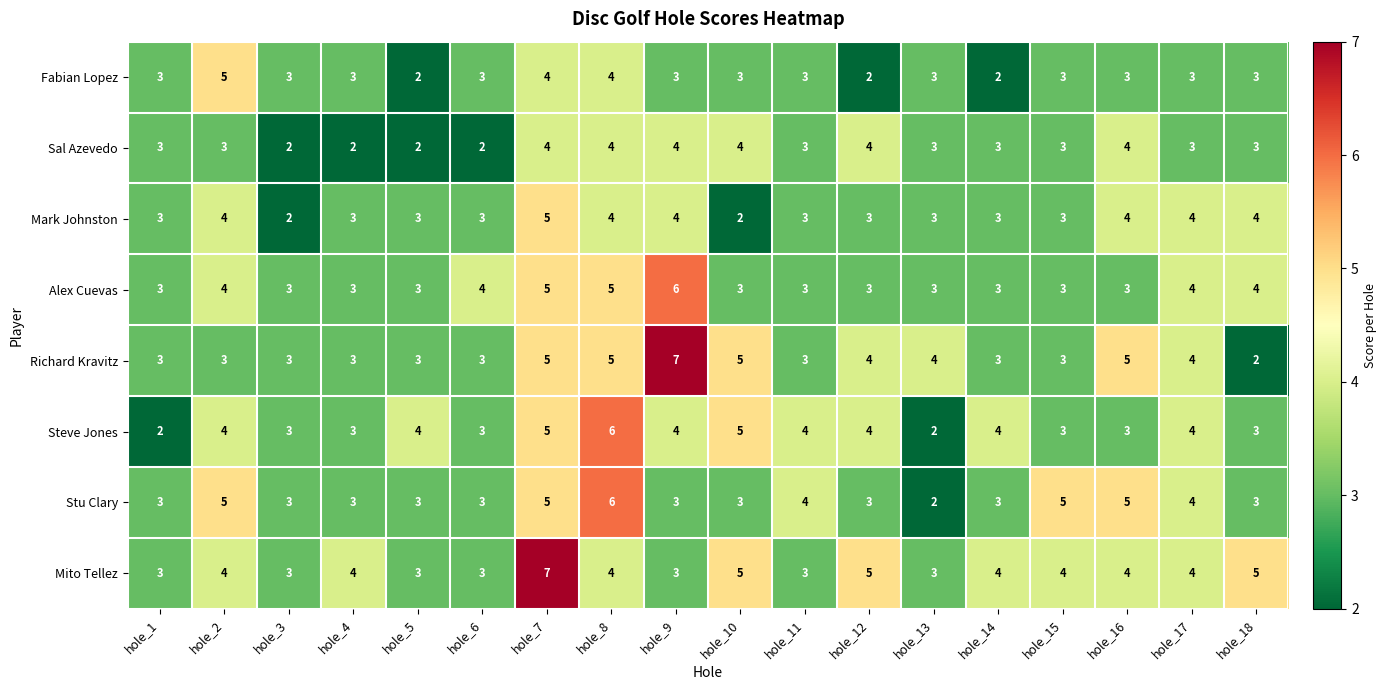

The Mark Johnston series shows 2 at hole_10. True or false?

True